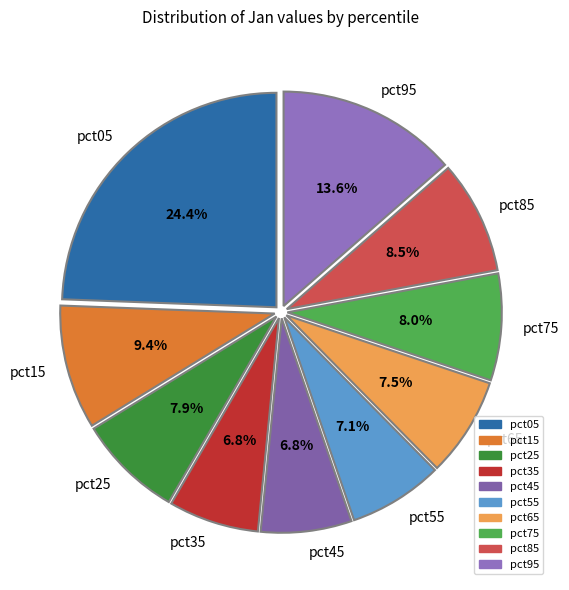

Between pct85 and pct45, which is larger?

pct85